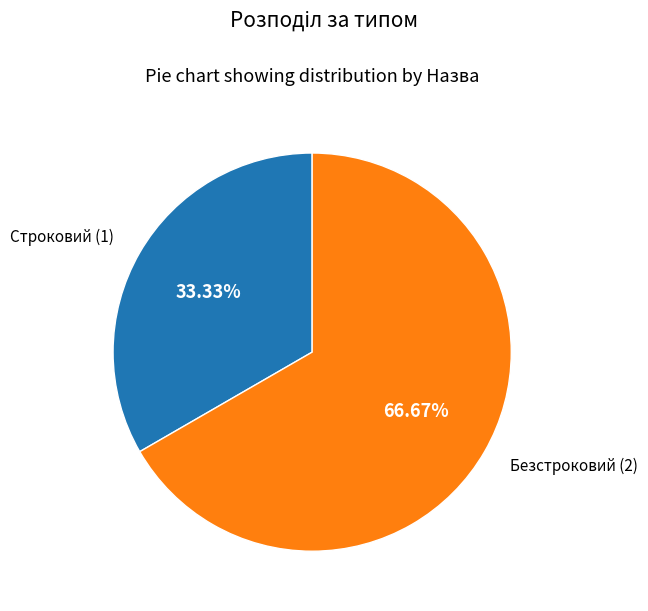

True or false: Безстроковий accounts for 67% of the total.

True